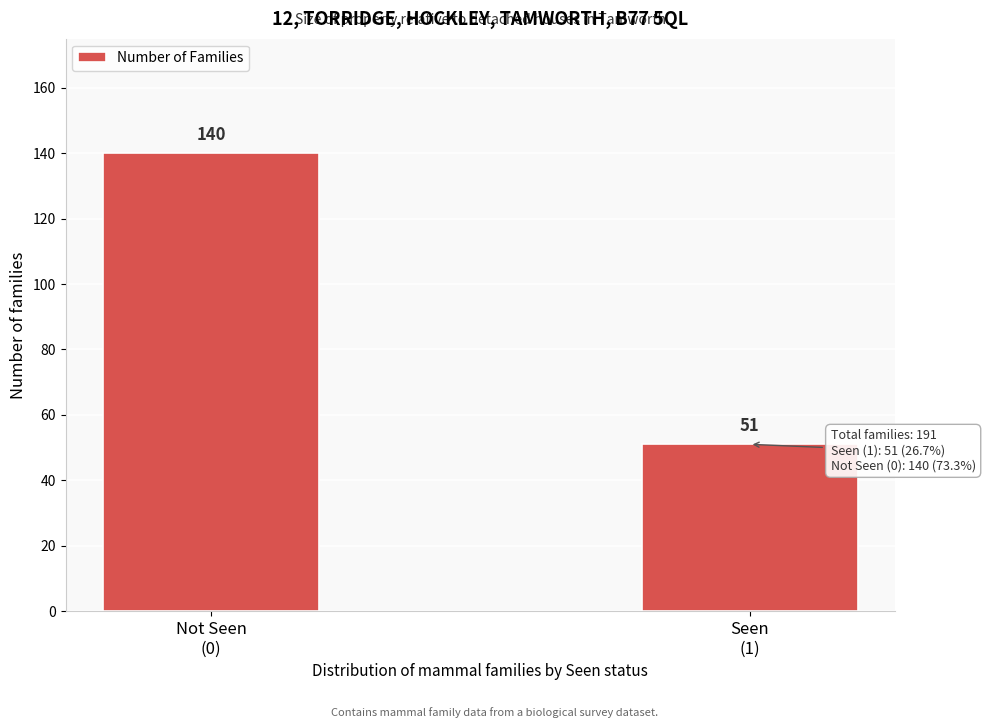

Reading left to right, list all the values displayed in this chart.

140	51